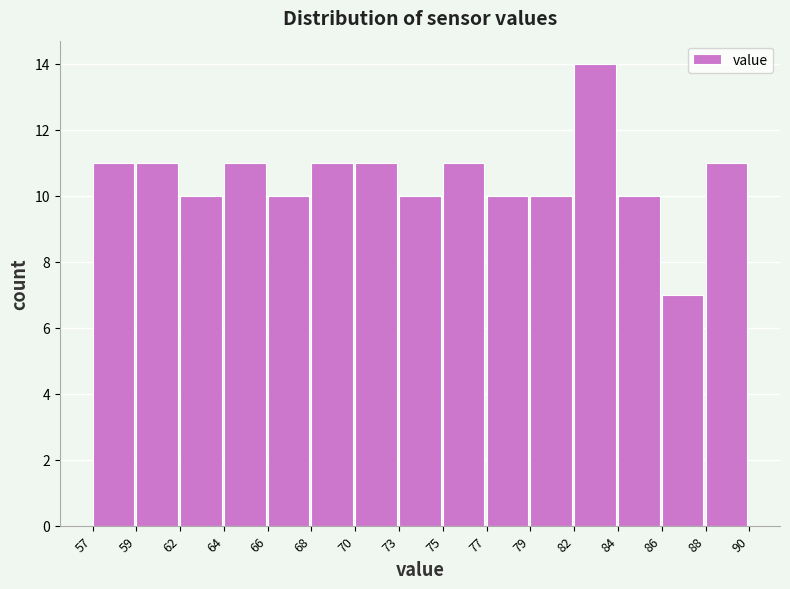

Reading right to left, list all the values displayed in this chart.

11	7	10	14	10	10	11	10	11	11	10	11	10	11	11